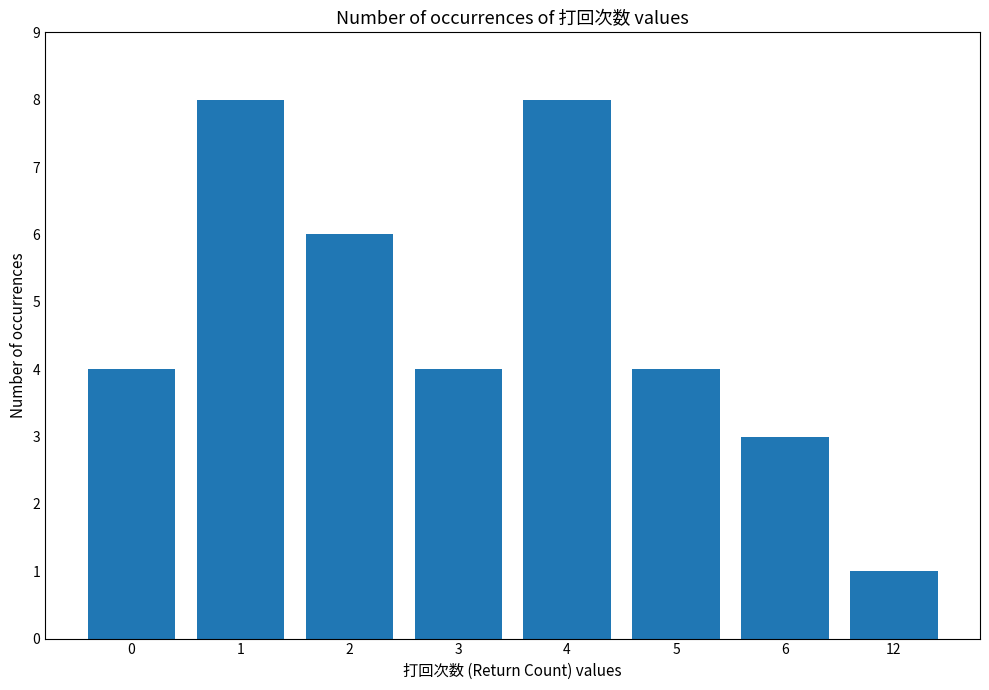

Which label corresponds to the smallest value in the chart?

12